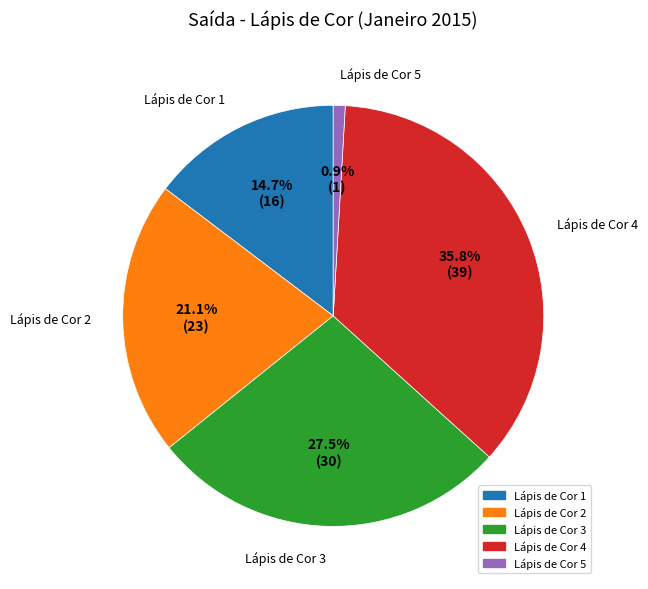

The Lápis de Cor 1 slice represents 15% of the pie. True or false?

True